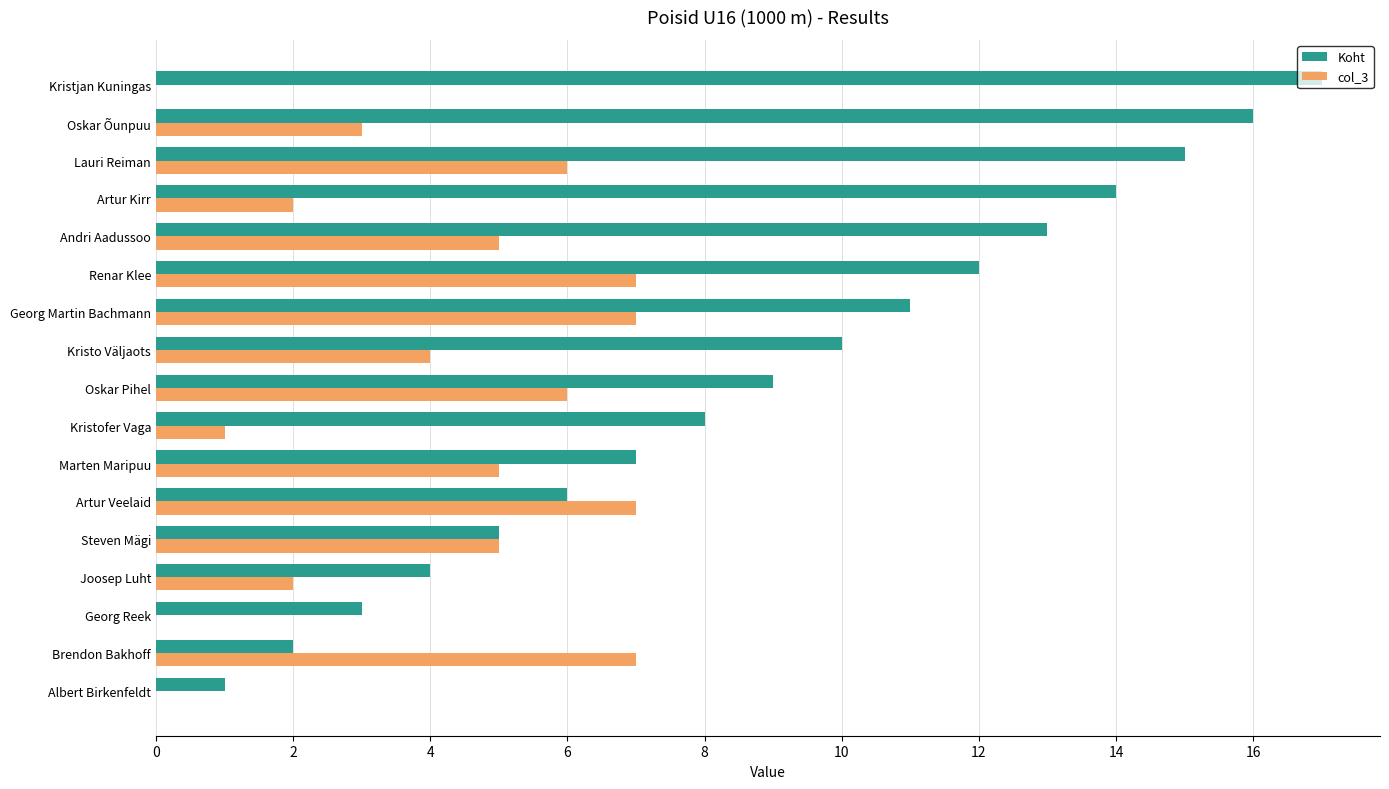

At which category is the sum across all series the highest?

Lauri Reiman